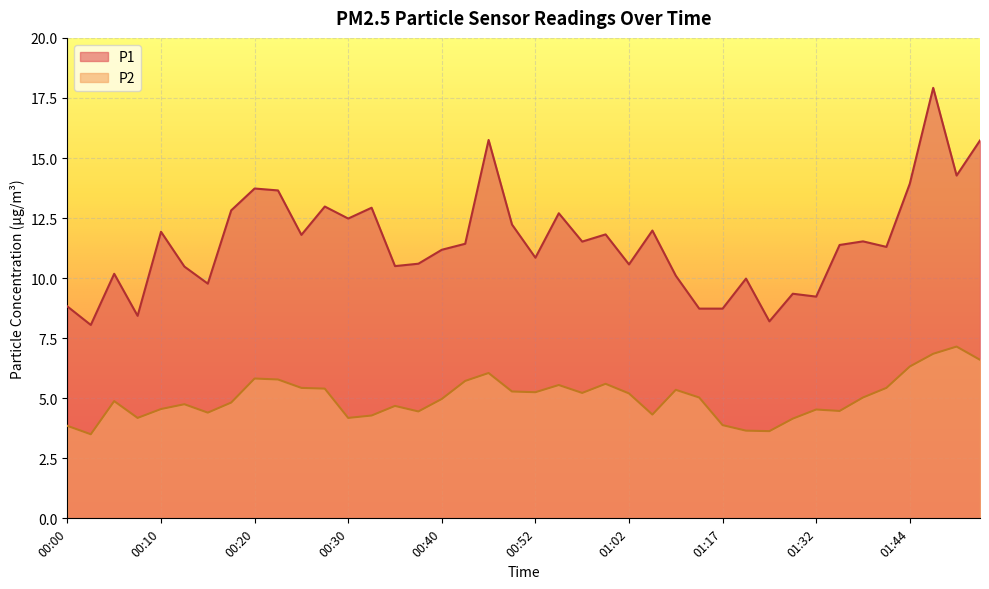

Is it true that P1 equals 9.3 at 01:29?

True